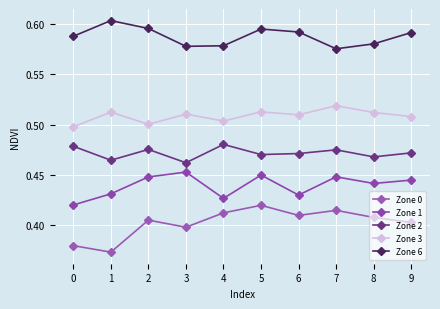

In Zone 6, how many points are higher than both neighbors (excluding endpoints)?

2